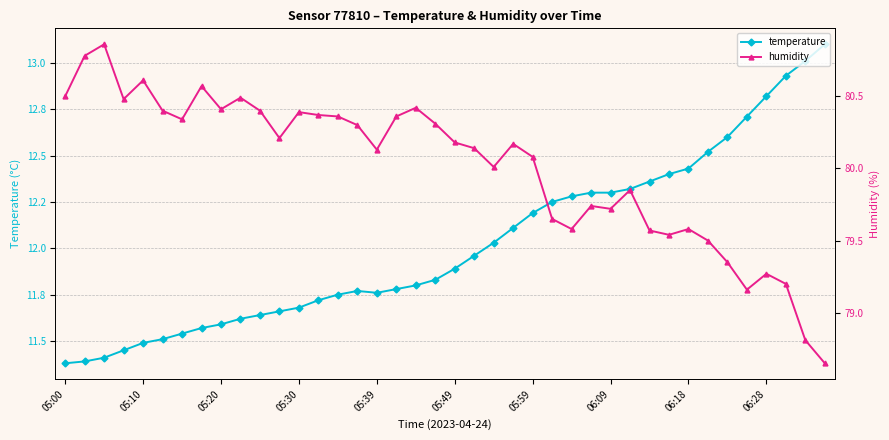

Reading right to left, extract all data points from this chart.

temperature: 13.1	13.0	12.9	12.8	12.7	12.6	12.5	12.4	12.4	12.4	12.3	12.3	12.3	12.3	12.2	12.2	12.1	12.0	12.0	11.9	11.8	11.8	11.8	11.8	11.8	11.8	11.7	11.7	11.7	11.6	11.6	11.6	11.6	11.5	11.5	11.5	11.4	11.4	11.4	11.4
humidity: 78.7	78.8	79.2	79.3	79.2	79.3	79.5	79.6	79.5	79.6	79.8	79.7	79.7	79.6	79.7	80.1	80.2	80.0	80.1	80.2	80.3	80.4	80.4	80.1	80.3	80.4	80.4	80.4	80.2	80.4	80.5	80.4	80.6	80.3	80.4	80.6	80.5	80.9	80.8	80.5